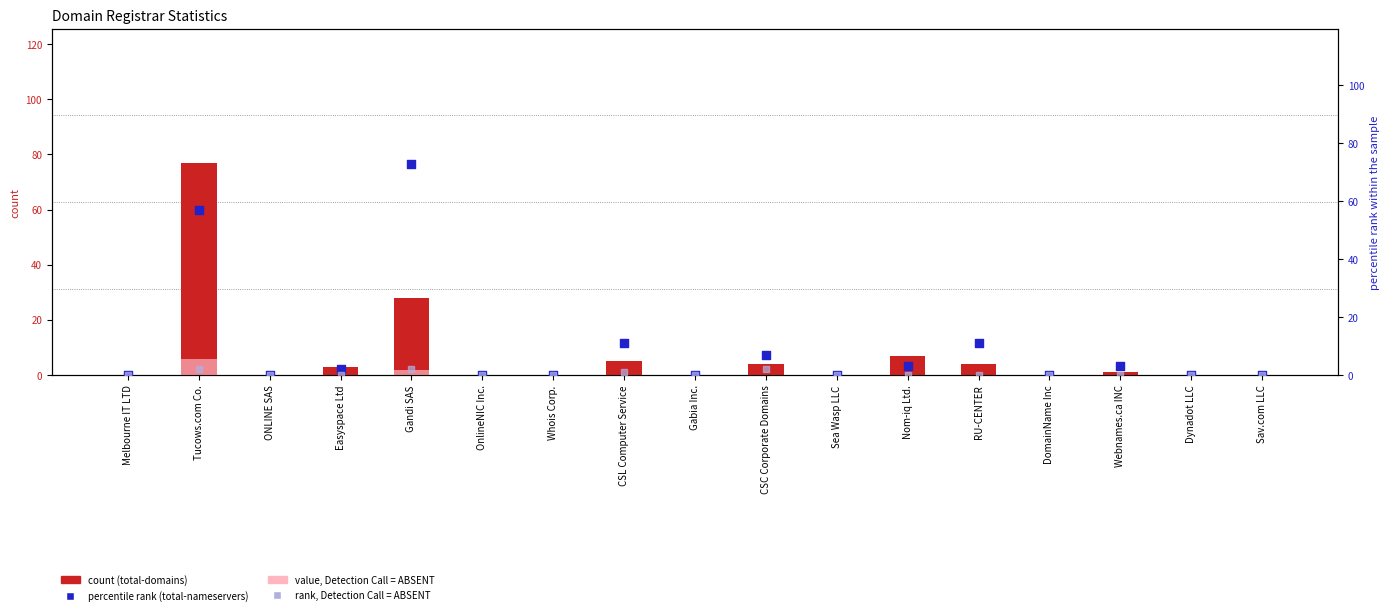

Which series has the widest spread of Y values?

count (total-domains)